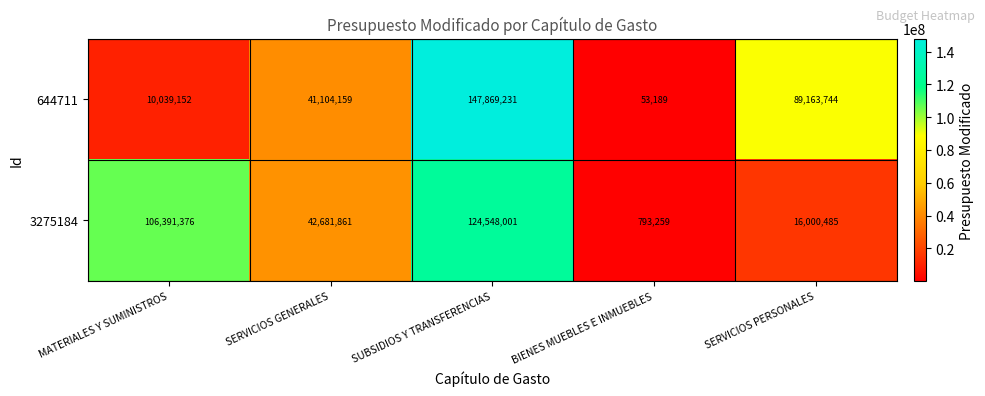

Between SERVICIOS GENERALES and SUBSIDIOS Y TRANSFERENCIAS, which series saw the biggest shift?

644711